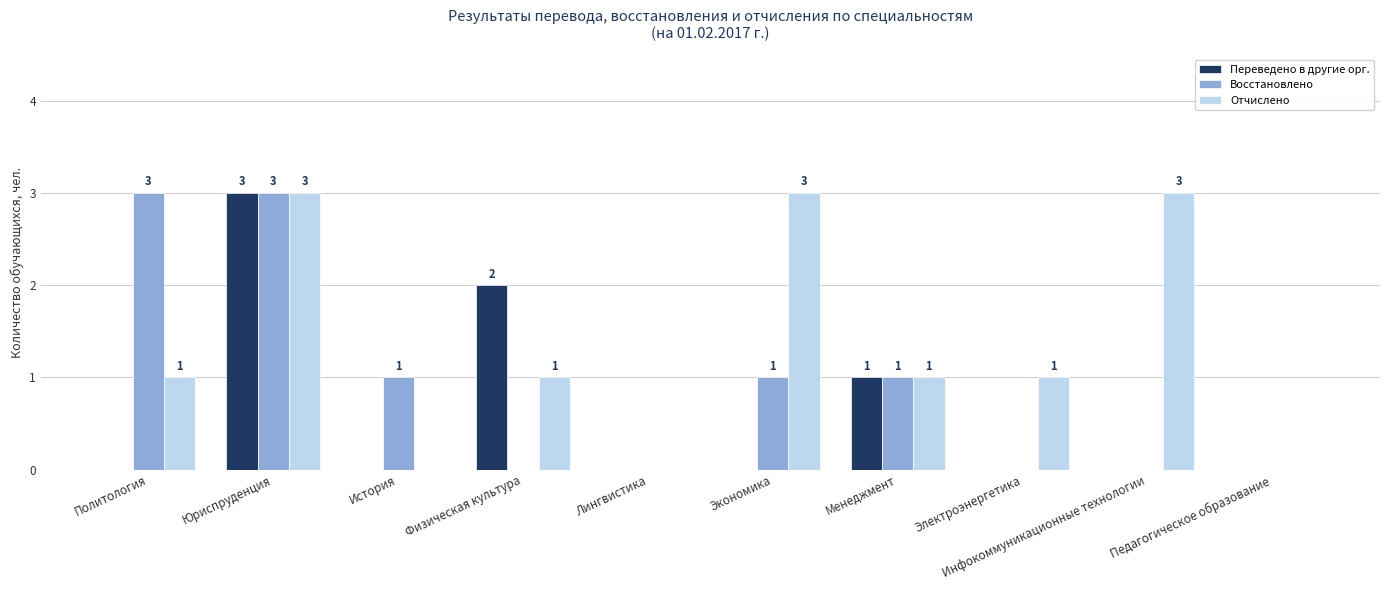

Count the Переведено в другие орг. values in the range 0 to 1.

8